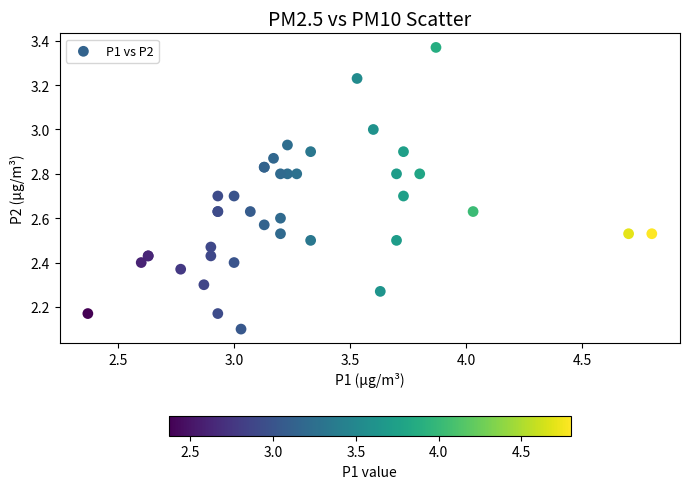

What Y value in the scatter plot is closest to 2?

2.1